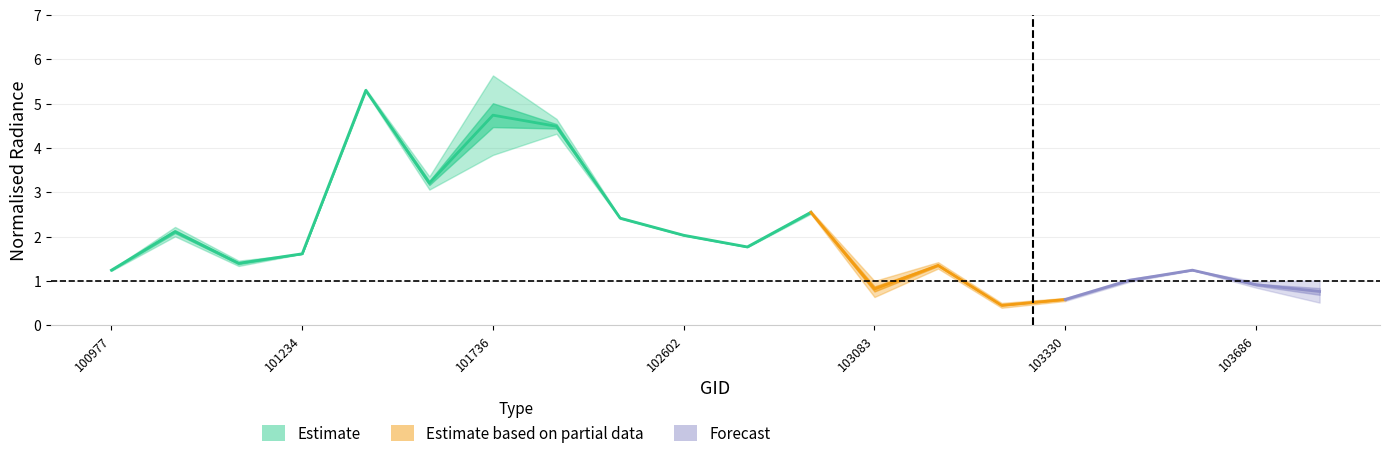

What is the maximum value for rade9_mult_nadir_norm?

5.6